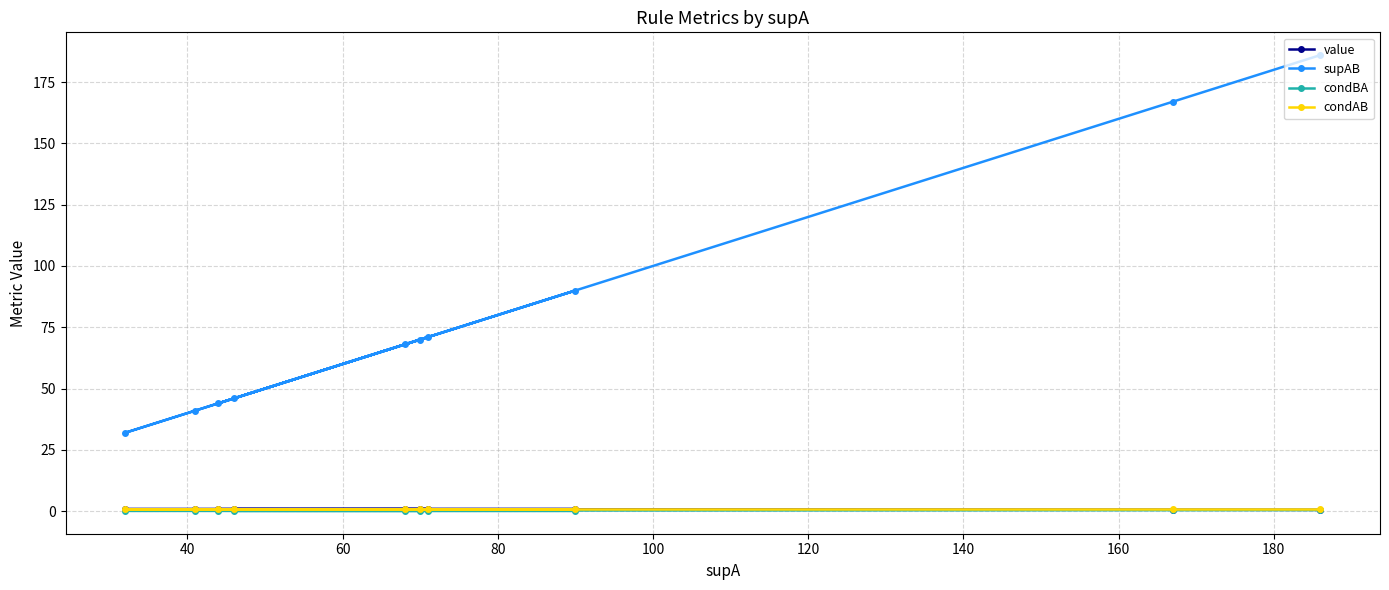

What is the value of the value point at the 10th from the left?

0.5